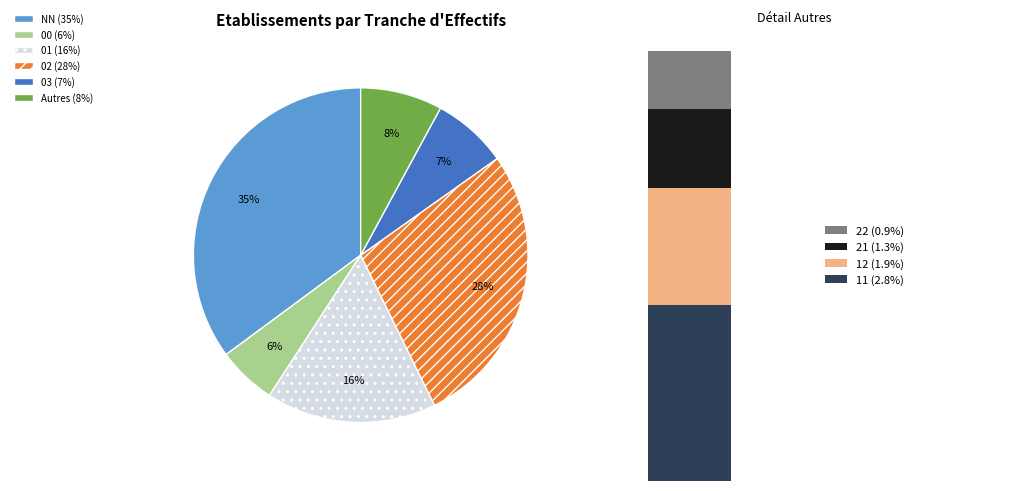

Is 02 the majority of the pie?

No